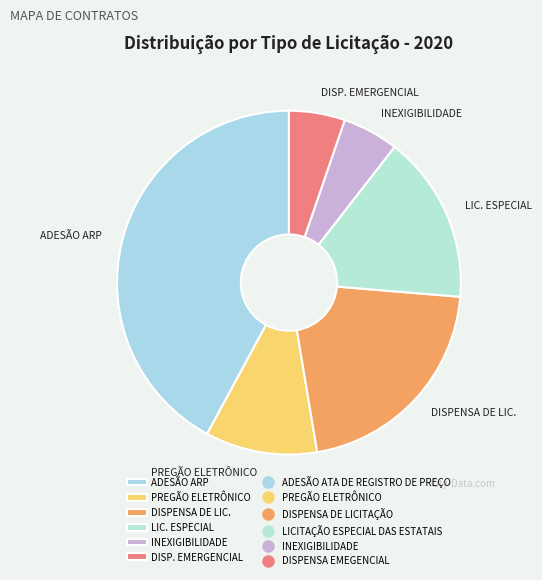

Does any single category account for the majority?

No